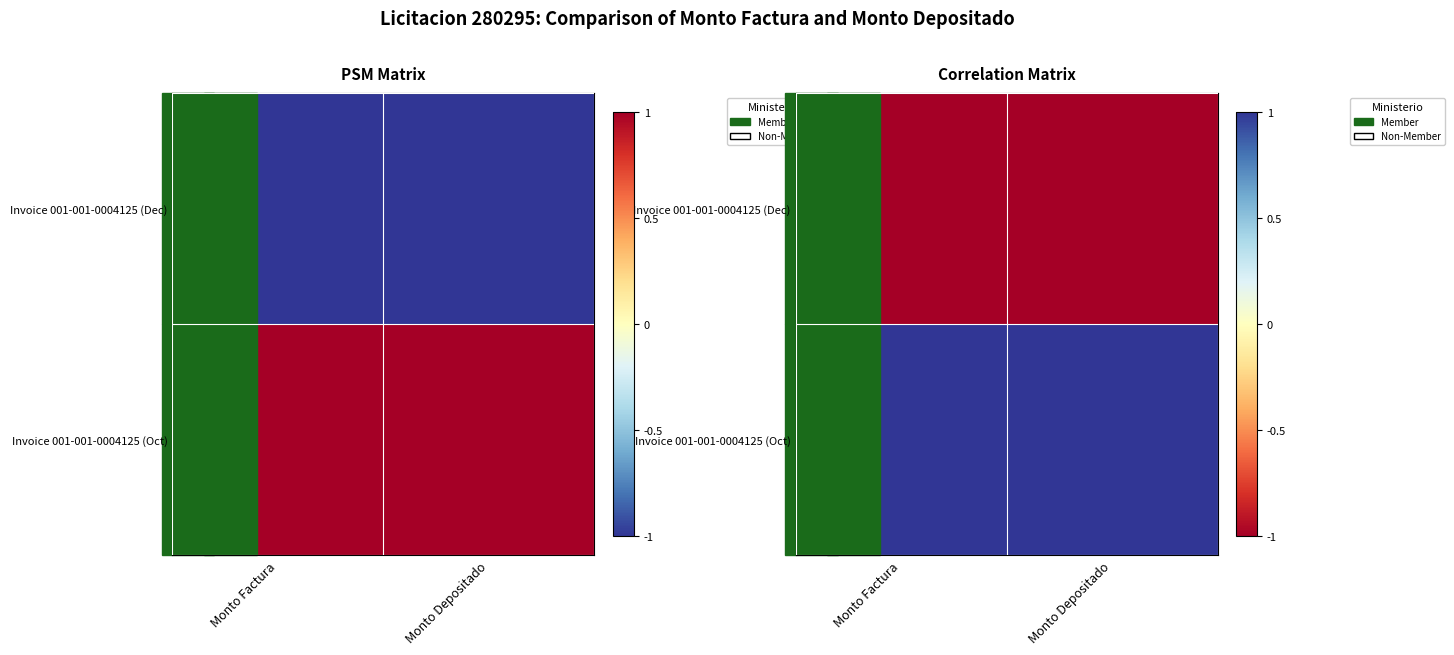

Which has a higher value, Monto Depositado or Monto Factura?

Monto Depositado